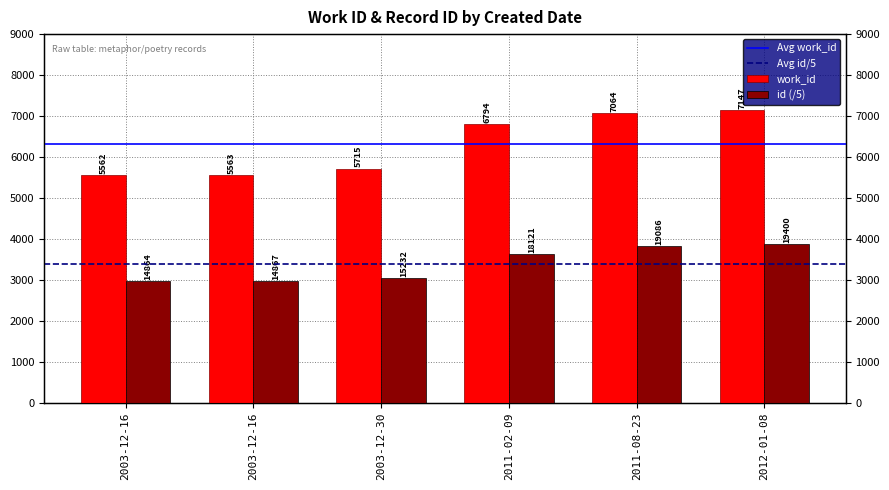

How many values in the id series are below 3624?

3